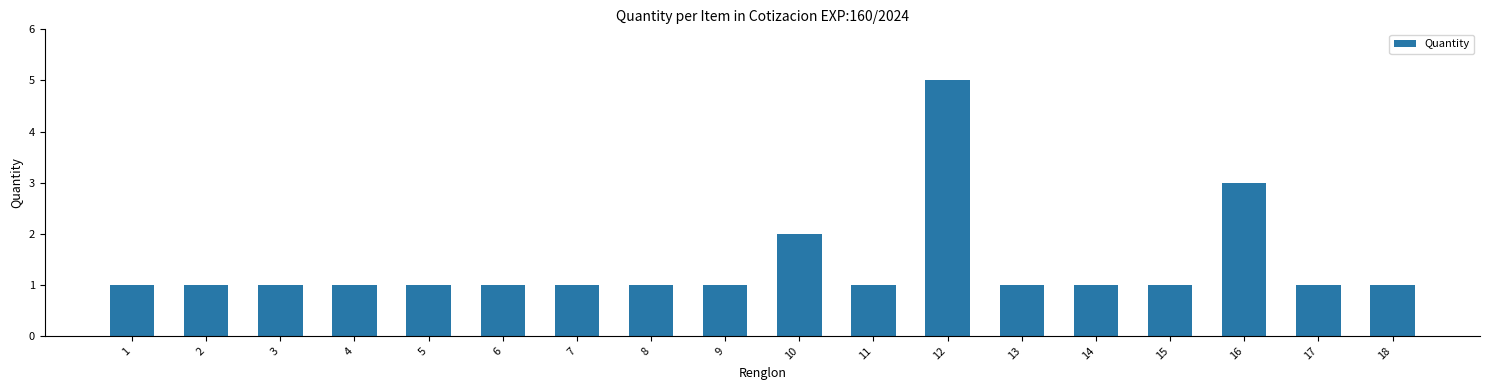

At which category does the chart reach its peak across all series?

12